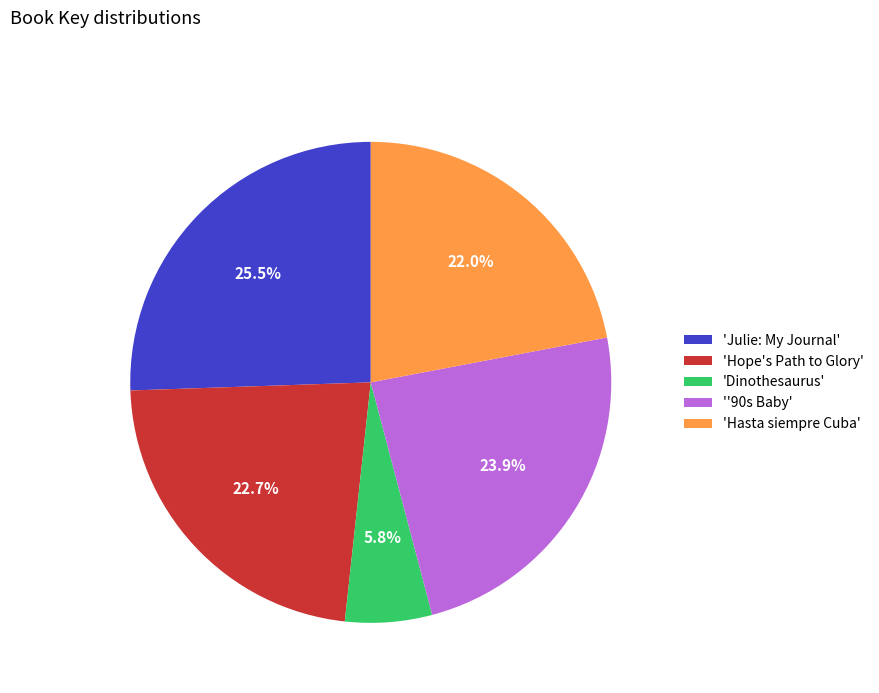

Approximately how many times larger is the value at 'Julie: My Journal' compared to 'Dinothesaurus'?

4.4